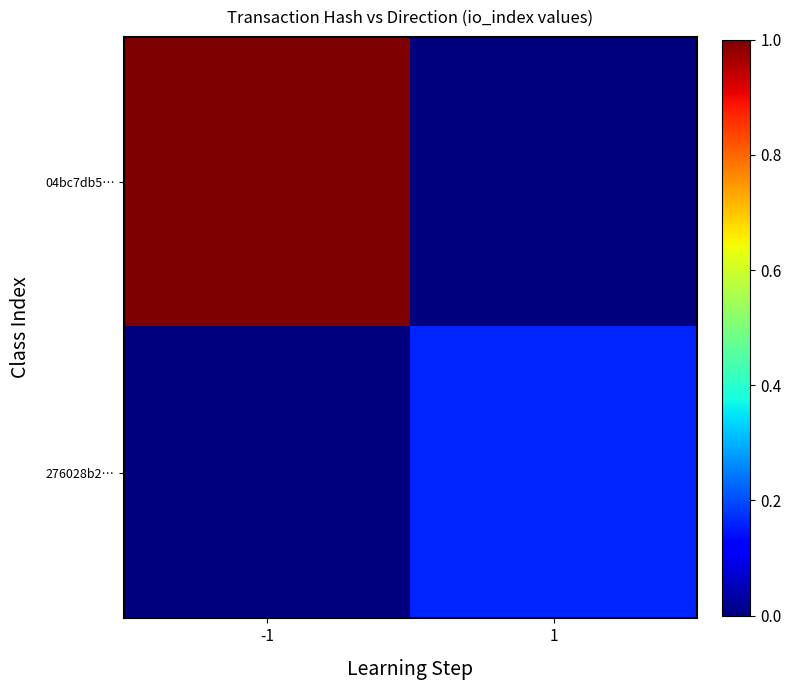

List the series in order of their peak value, highest first.

04bc7db5…, 276028b2…